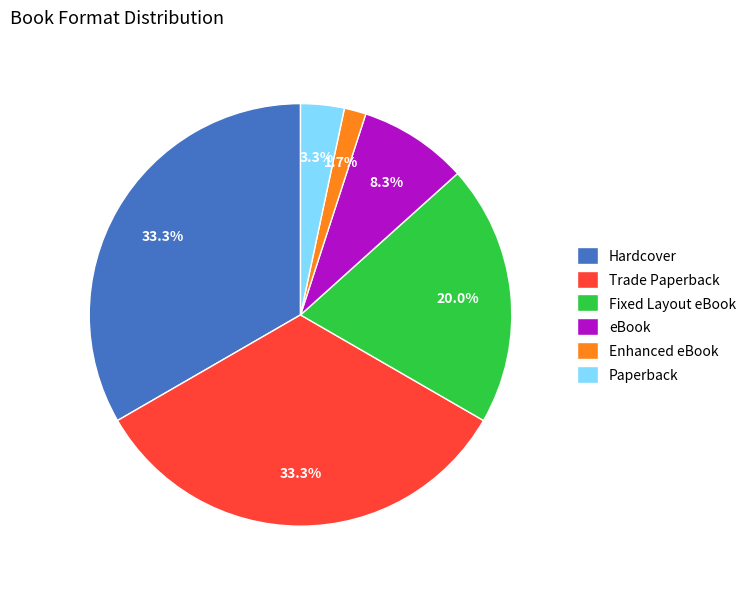

What percentage is NOT represented by Fixed Layout eBook?

80.0%